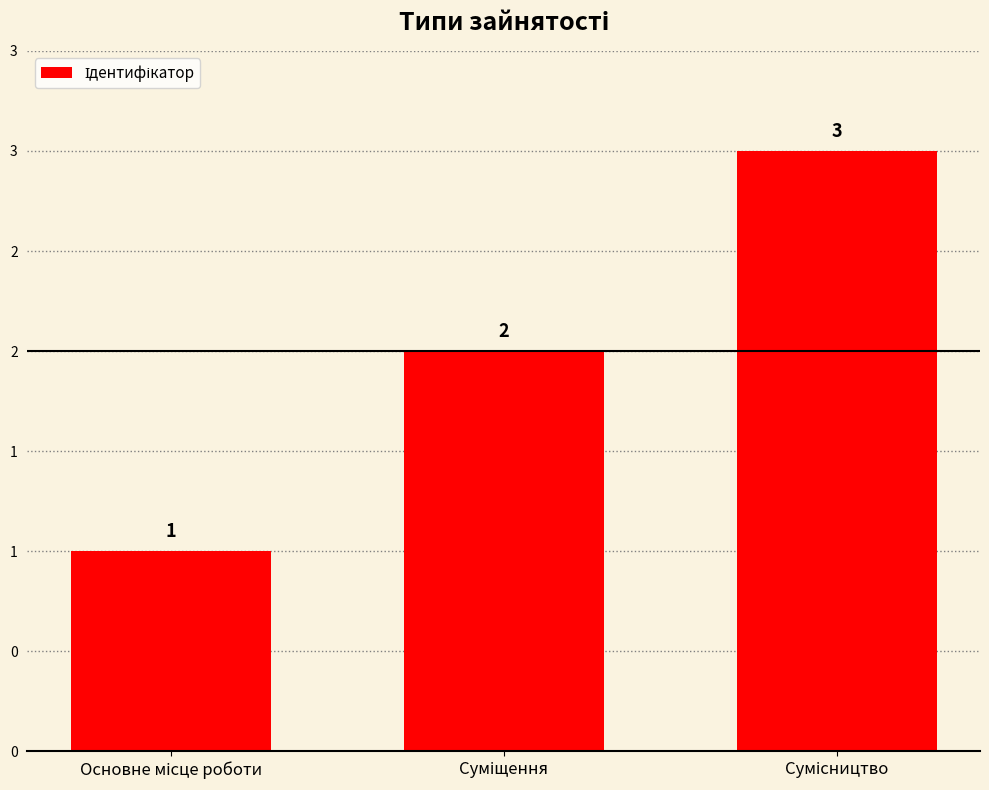

Reading left to right, list all the values displayed in this chart.

Основне місце роботи=1	Суміщення=2	Сумісництво=3